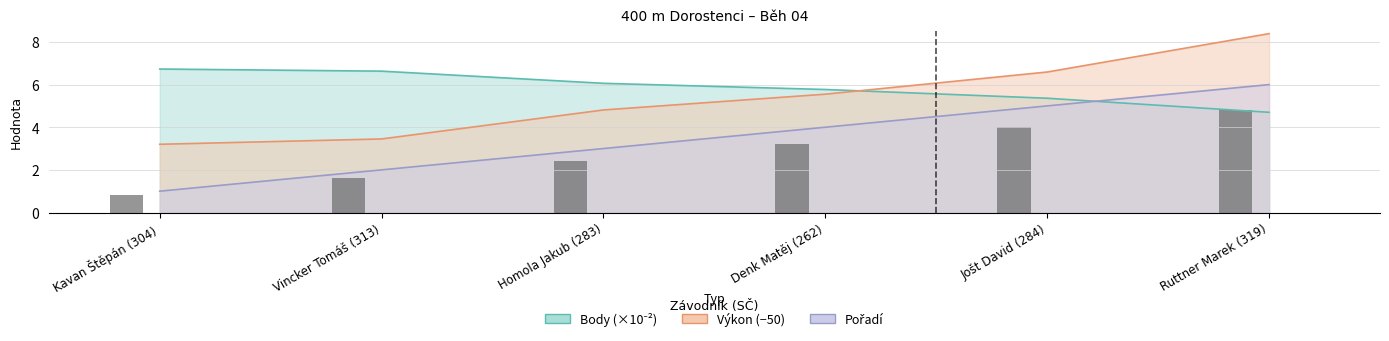

The value of Výkon at Homola Jakub (283) is 4.8. True or false?

True